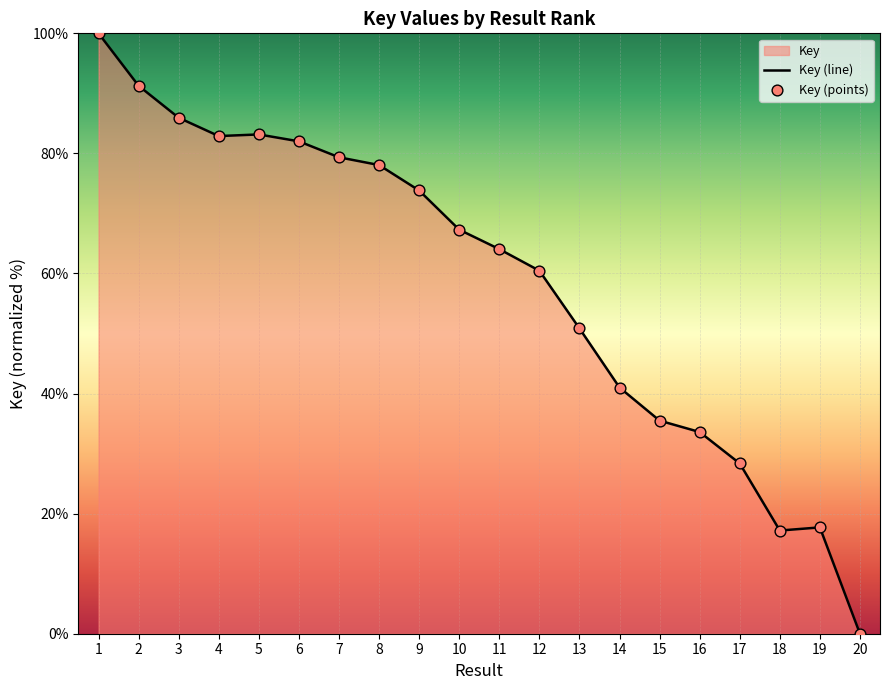

Which has a higher value, 5 or 7?

5